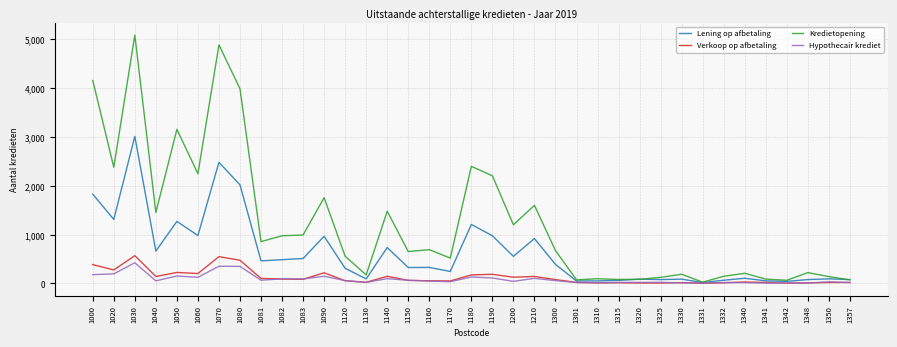

Which series has the widest spread of values?

Kredietopening